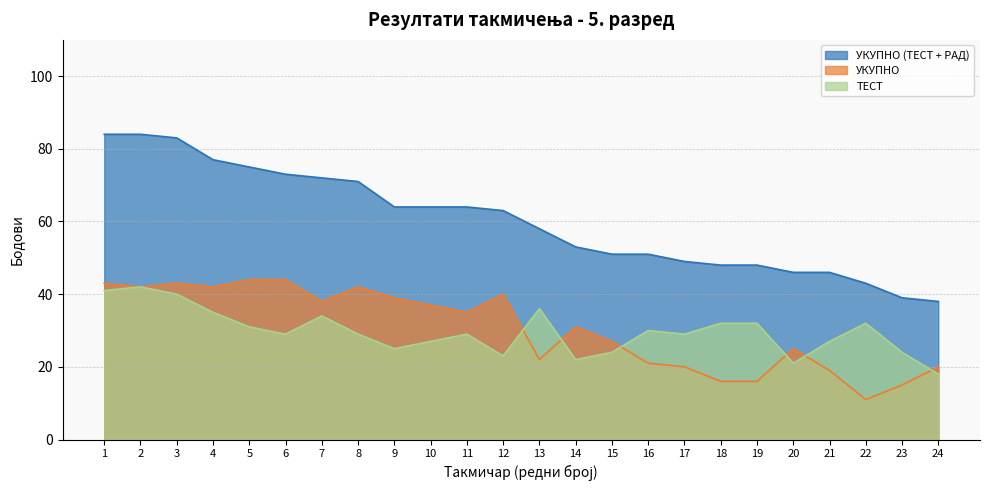

True or false: УКУПНО has a value of 24 at 18.

False